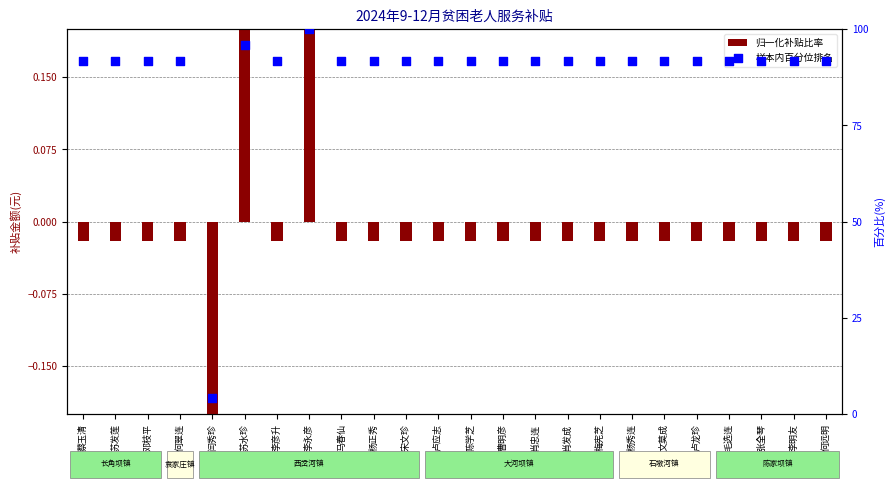

Which series has the largest Y range (max minus min)?

样本内百分位排名